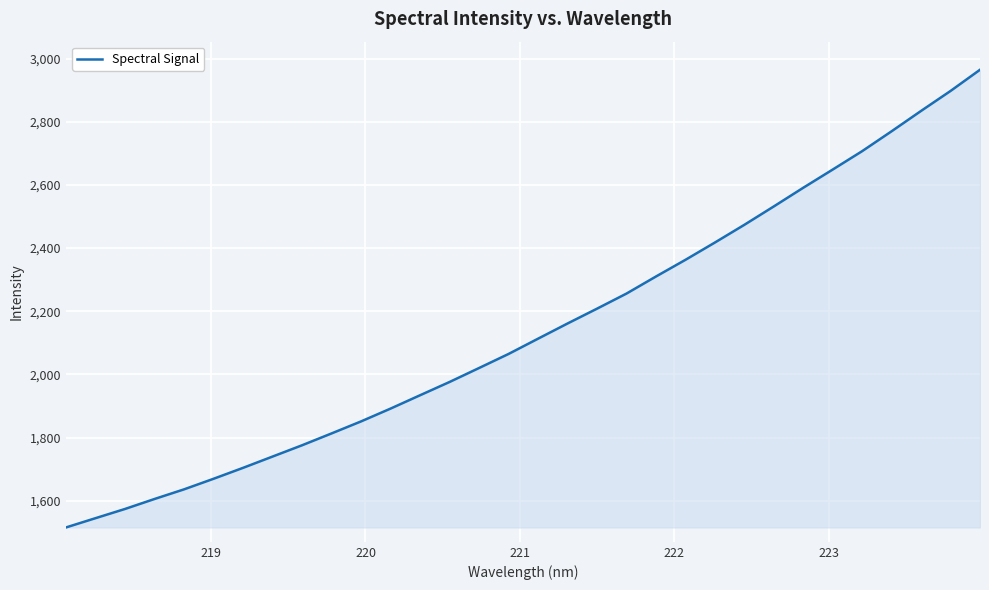

What is the greatest value displayed?

2964.6